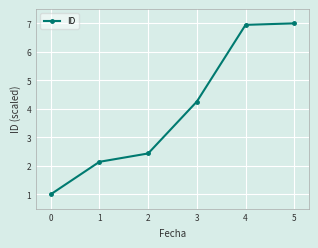

What is the greatest value displayed?

7.0